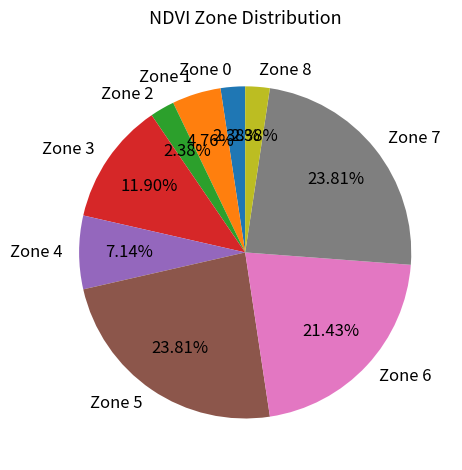

To the nearest percent, what percentage of the pie is Zone 4?

7%